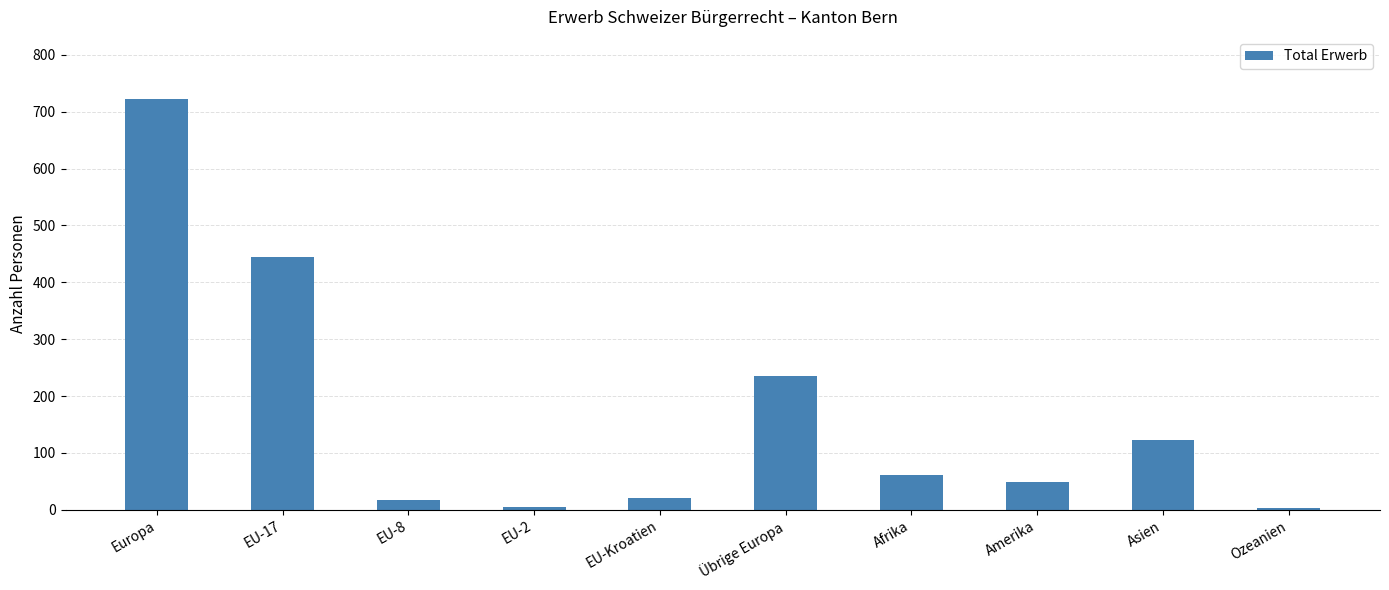

The chart shows a value of 389 at Übrige Europa. True or false?

False